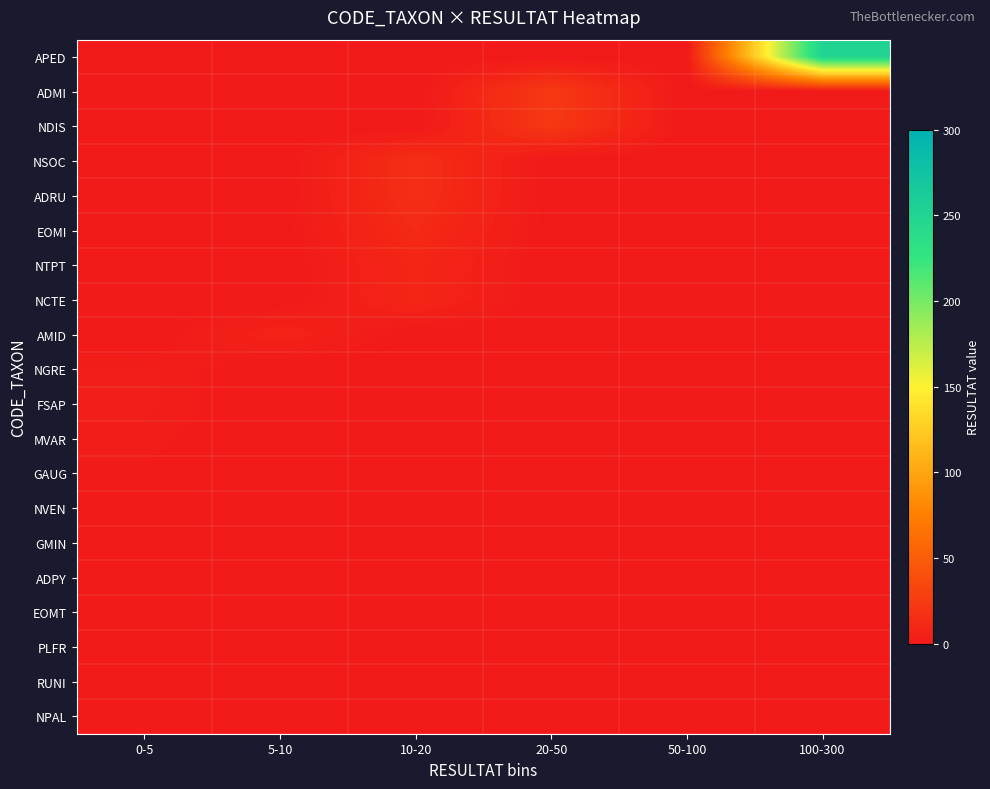

At which category does the chart reach its minimum across all series?

0-5